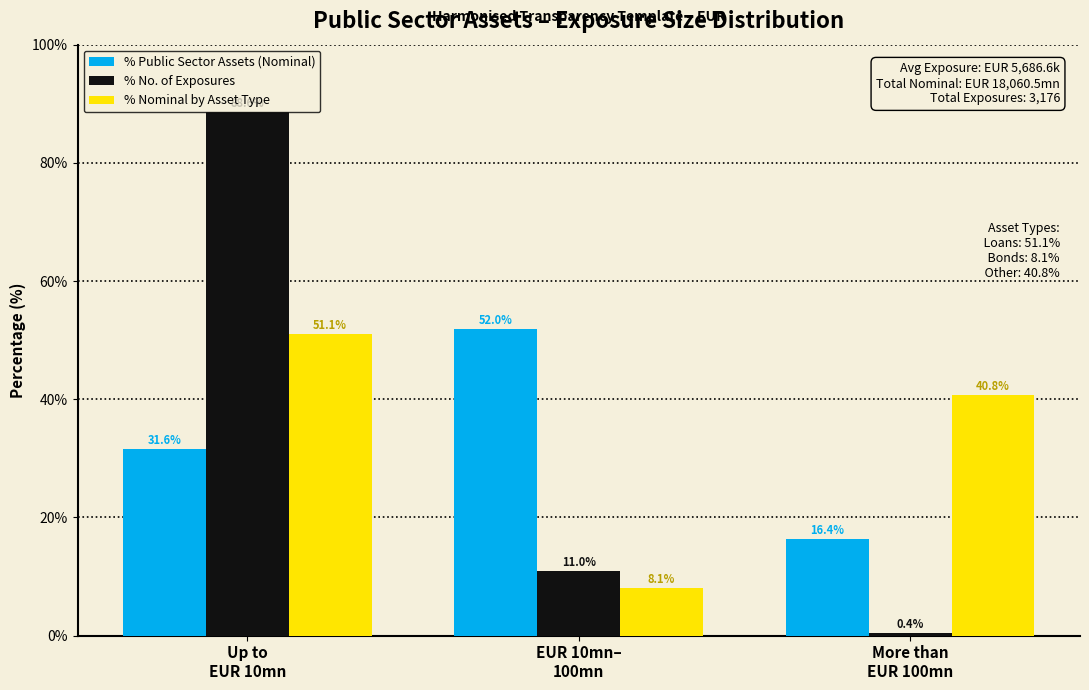

What is the sum of all % Public Sector Assets (Nominal) values?

100.0